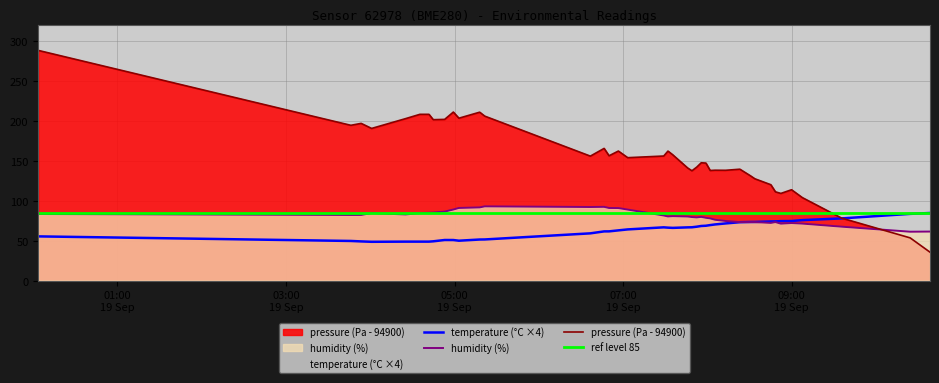

What is the minimum value for pressure (Pa - 94900)?

35.5